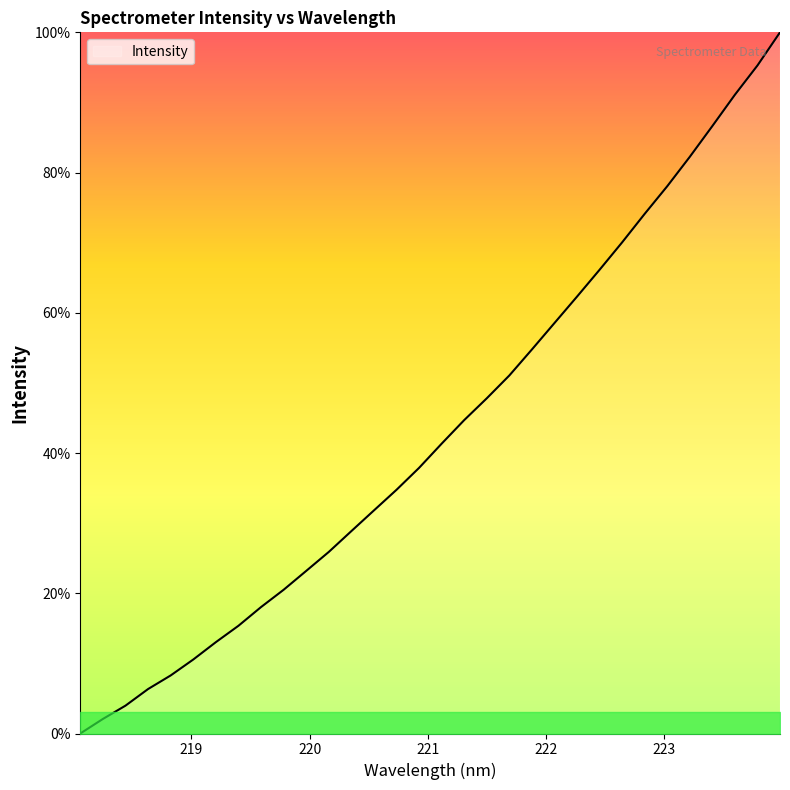

What is the sum of all values?

1384.7